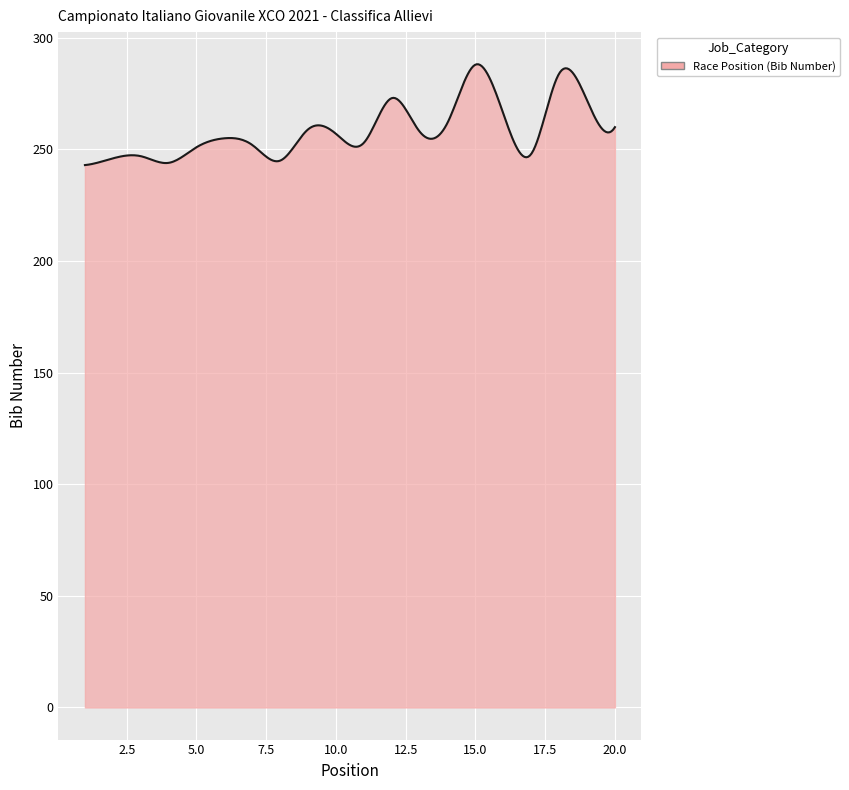

What is the difference between the maximum and minimum values?

45.2